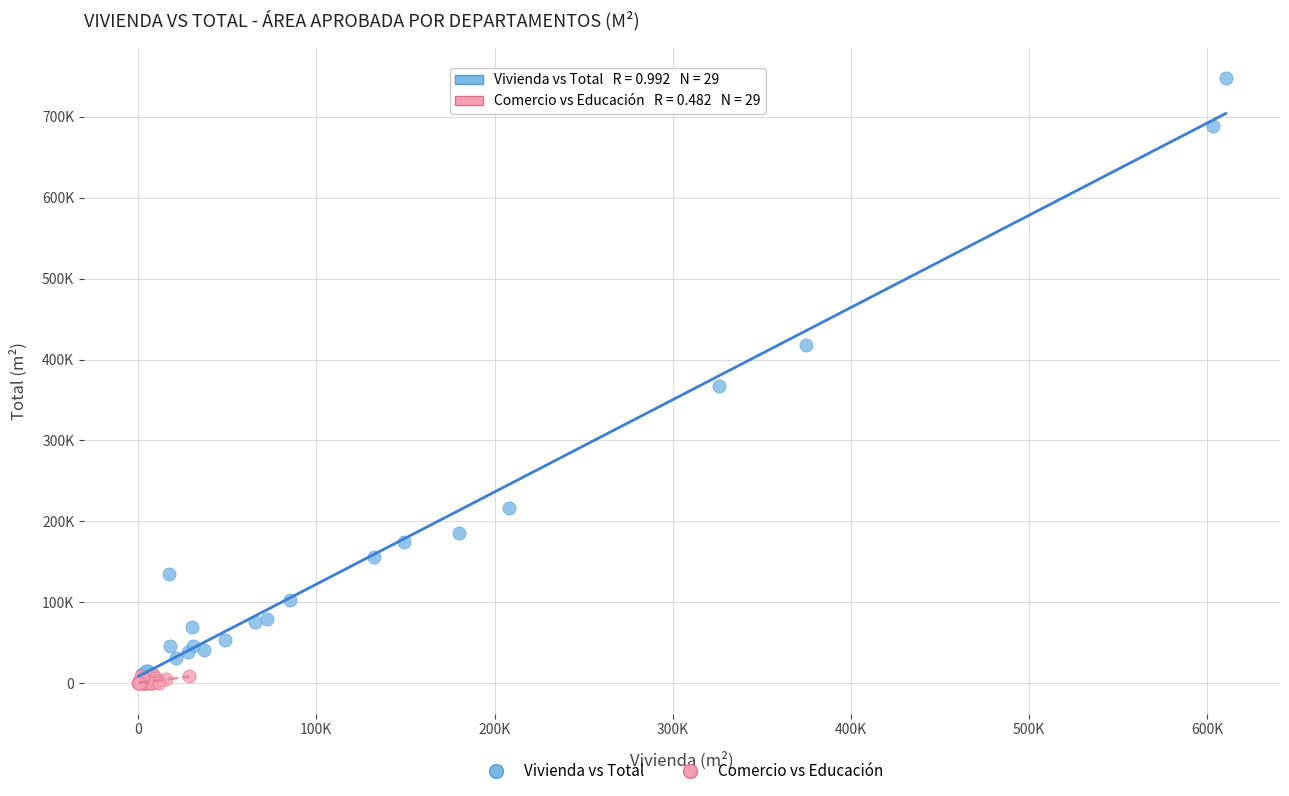

Which series has the largest Y range (max minus min)?

Vivienda vs Total